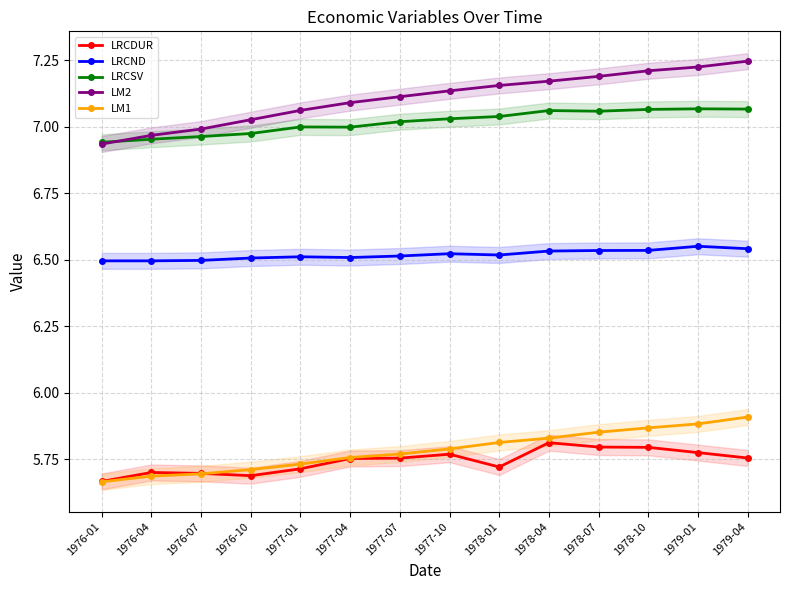

What is the value of the LM2 point at the 4th from the left?

7.0